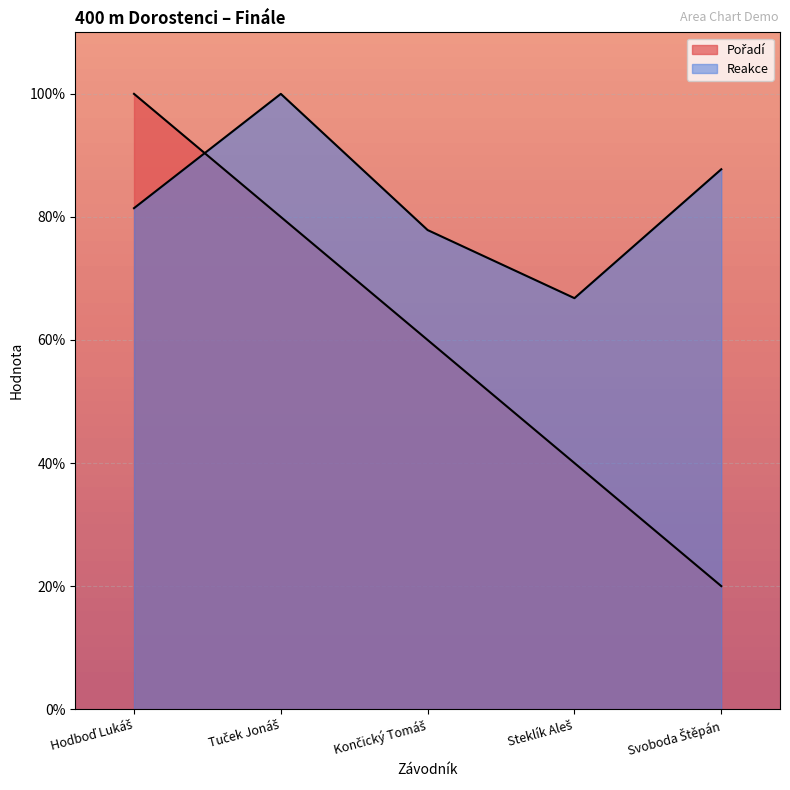

How many lines are shown in the chart?

2